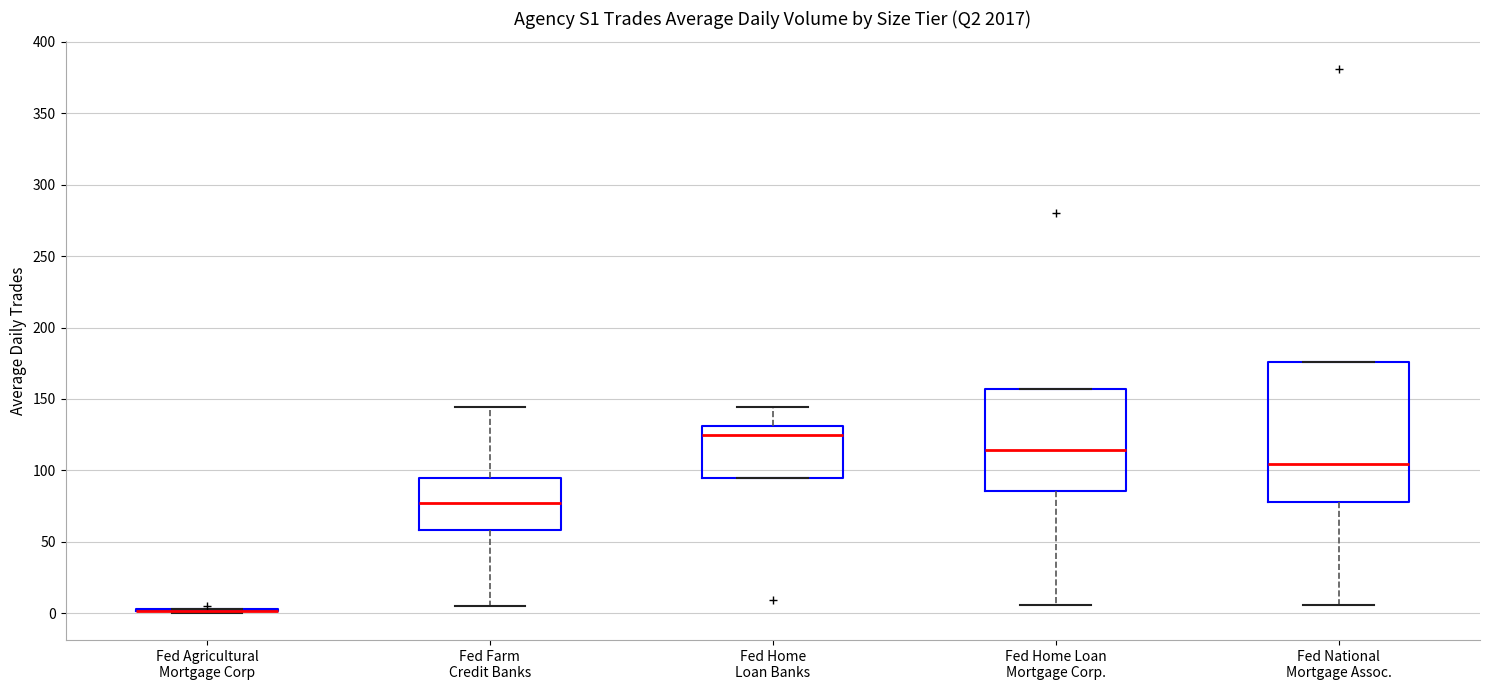

Where does the upper whisker of the box for Fed Farm Credit Banks end on the y-axis? The values are not printed on the chart, so give them approximately, as read against the axis.

145